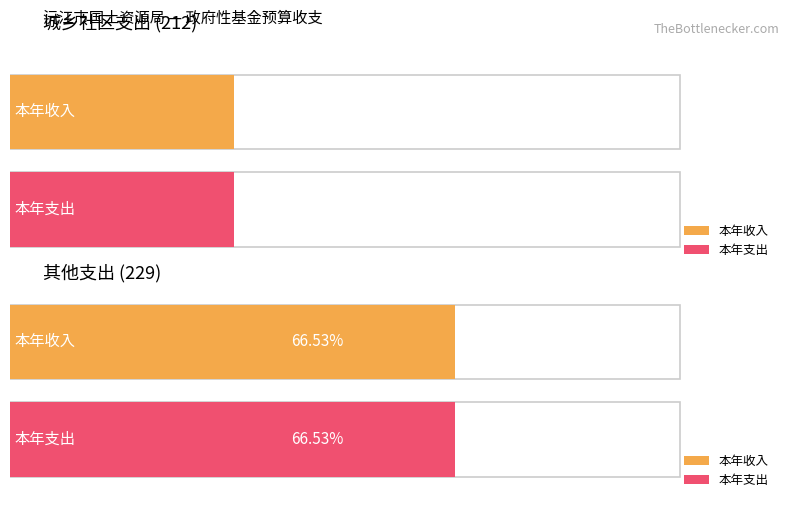

Rank the series by their average value, from highest to lowest.

其他支出, 城乡社区支出